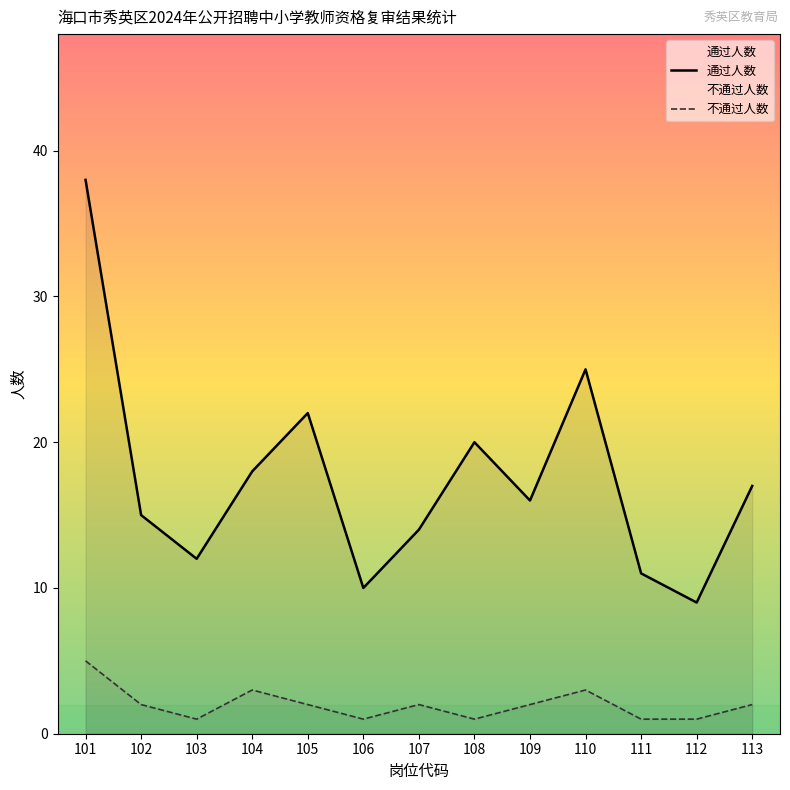

List the series in order of their overall mean, lowest first.

不通过人数, 通过人数